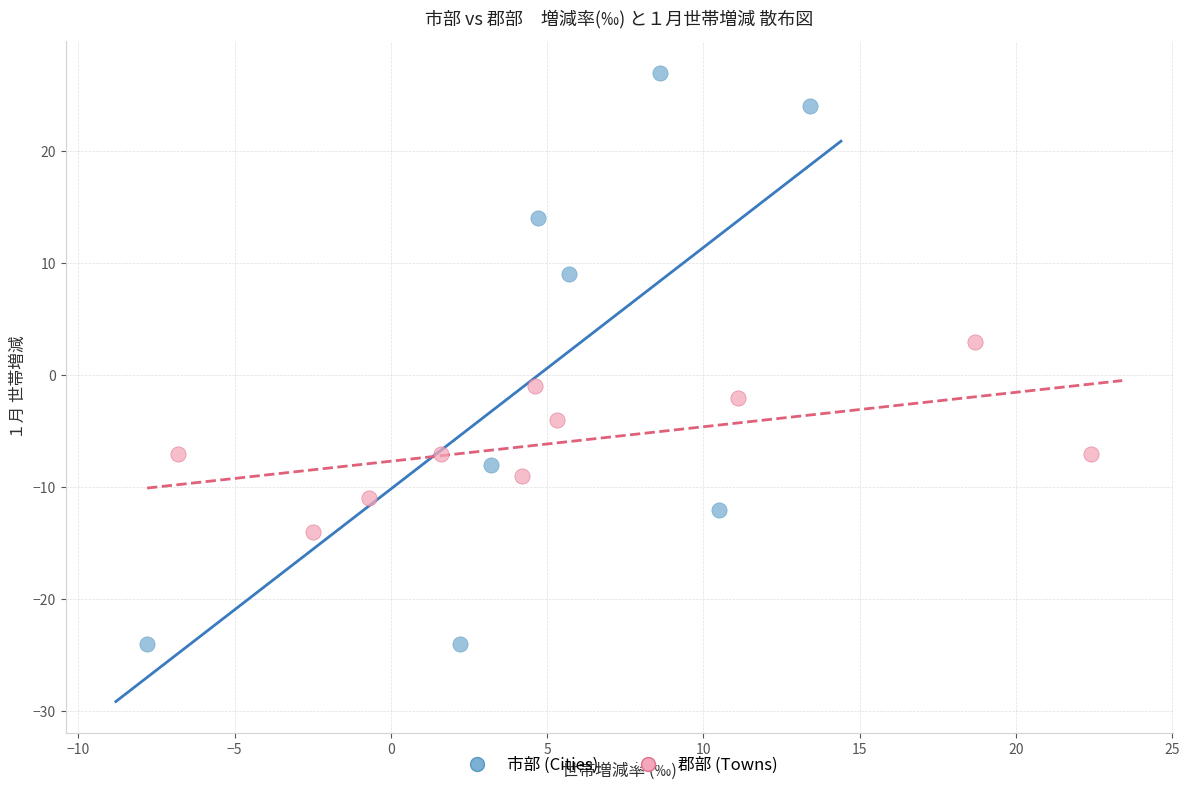

Which series has the widest spread of Y values?

市部 (Cities)